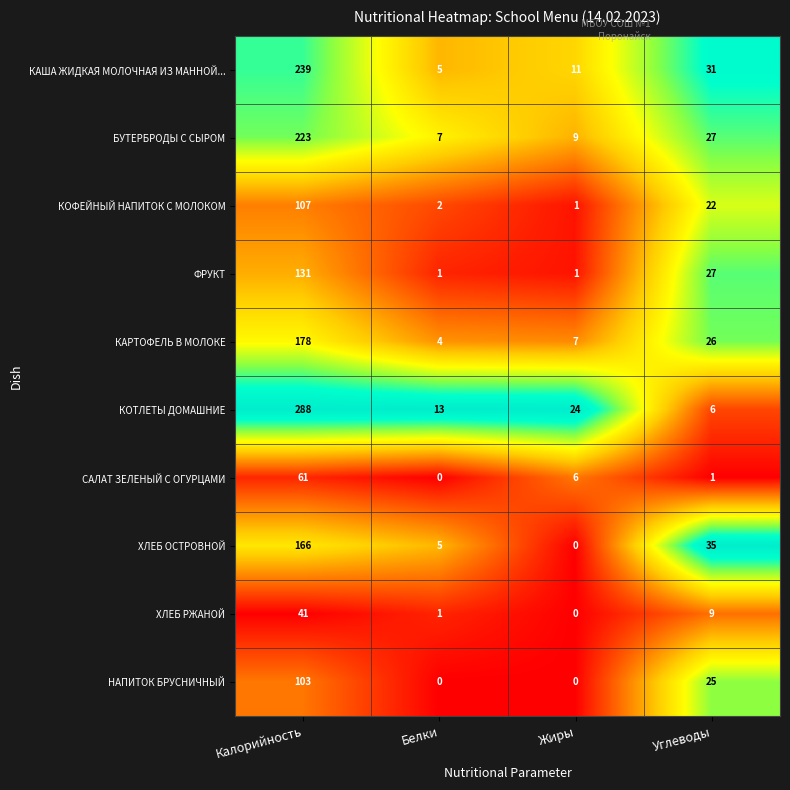

How many series are shown in this chart?

10